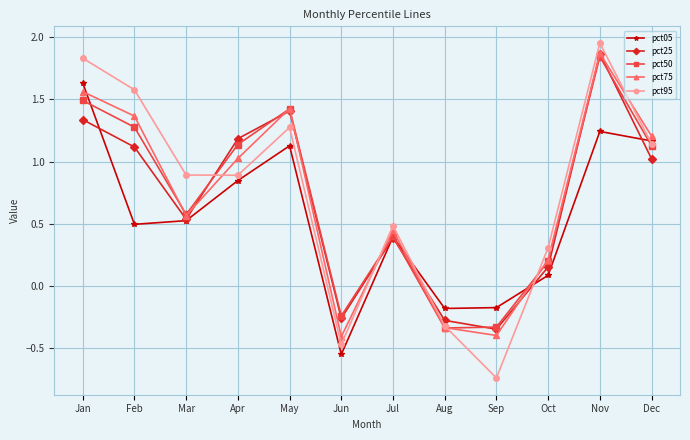

What are all the series names shown in the legend?

pct05, pct25, pct50, pct75, pct95